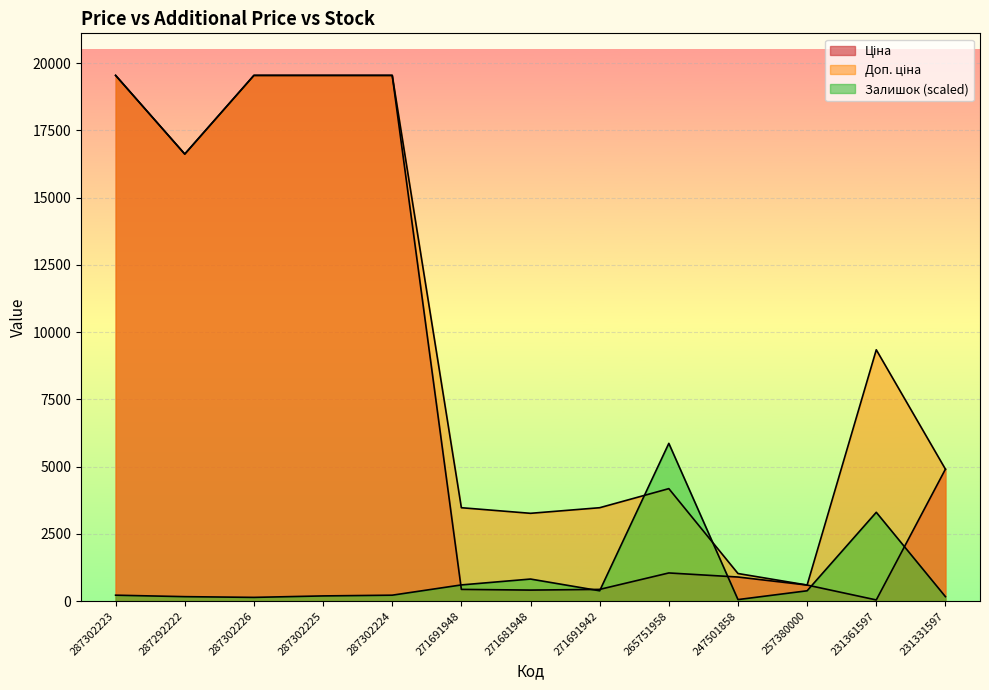

Which series ends up on top after the final intersection of Доп. ціна and Залишок?

Доп. ціна